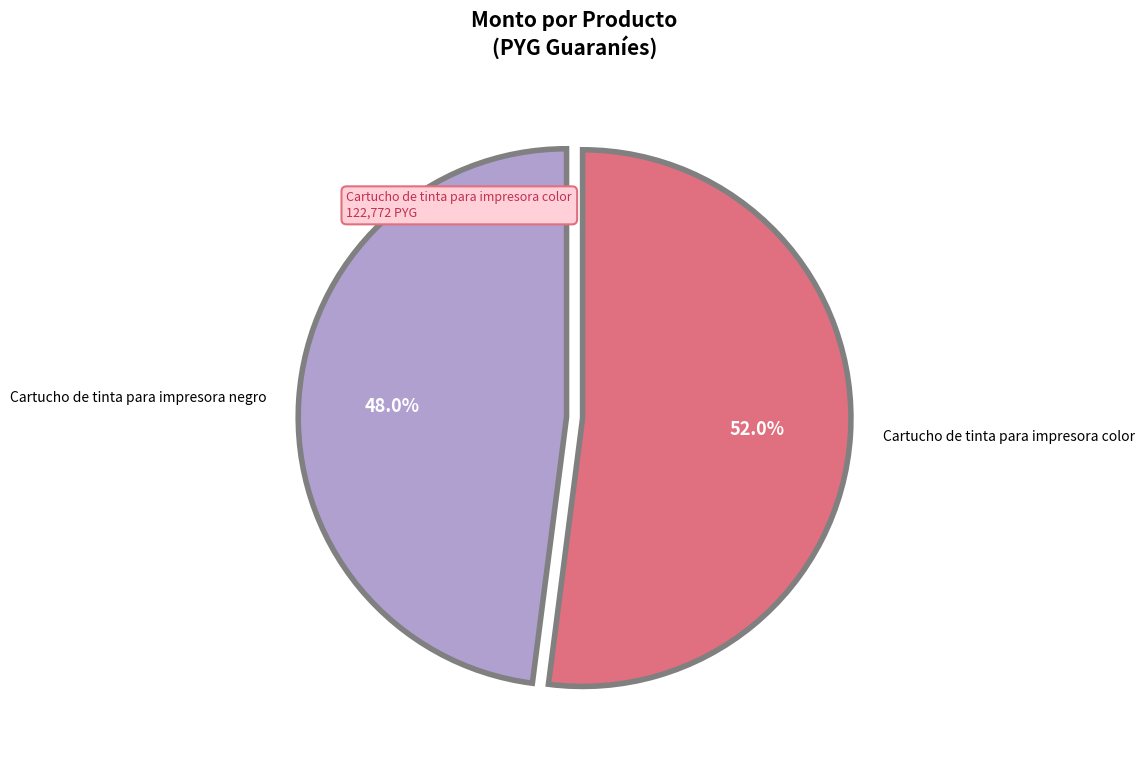

What percentage is NOT represented by Cartucho de tinta para impresora color?

48.0%